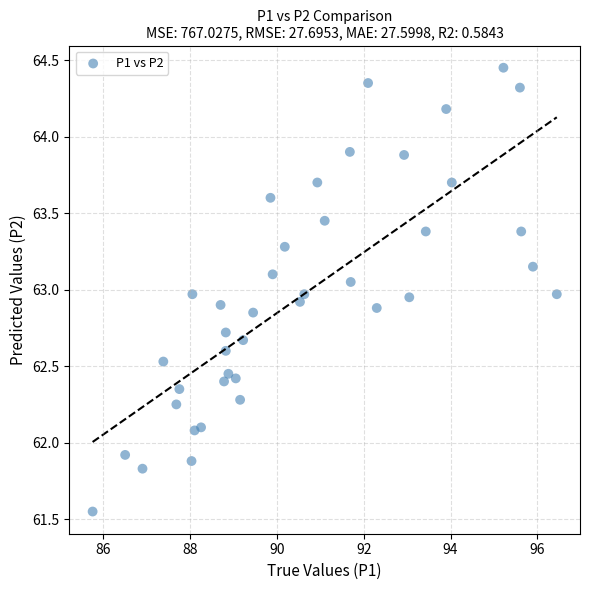

What is the range of X values (max minus min)?

10.7